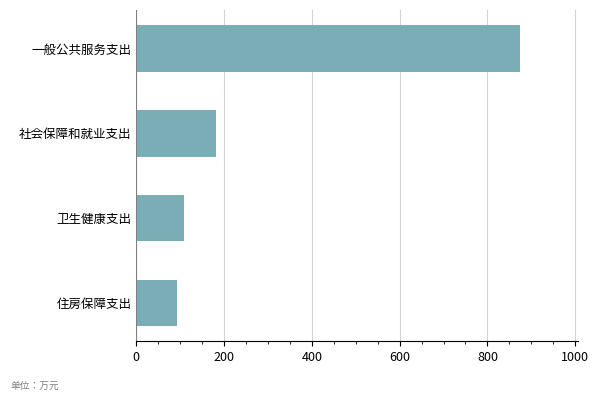

The value at 社会保障和就业支出 is 62.2. True or false?

False